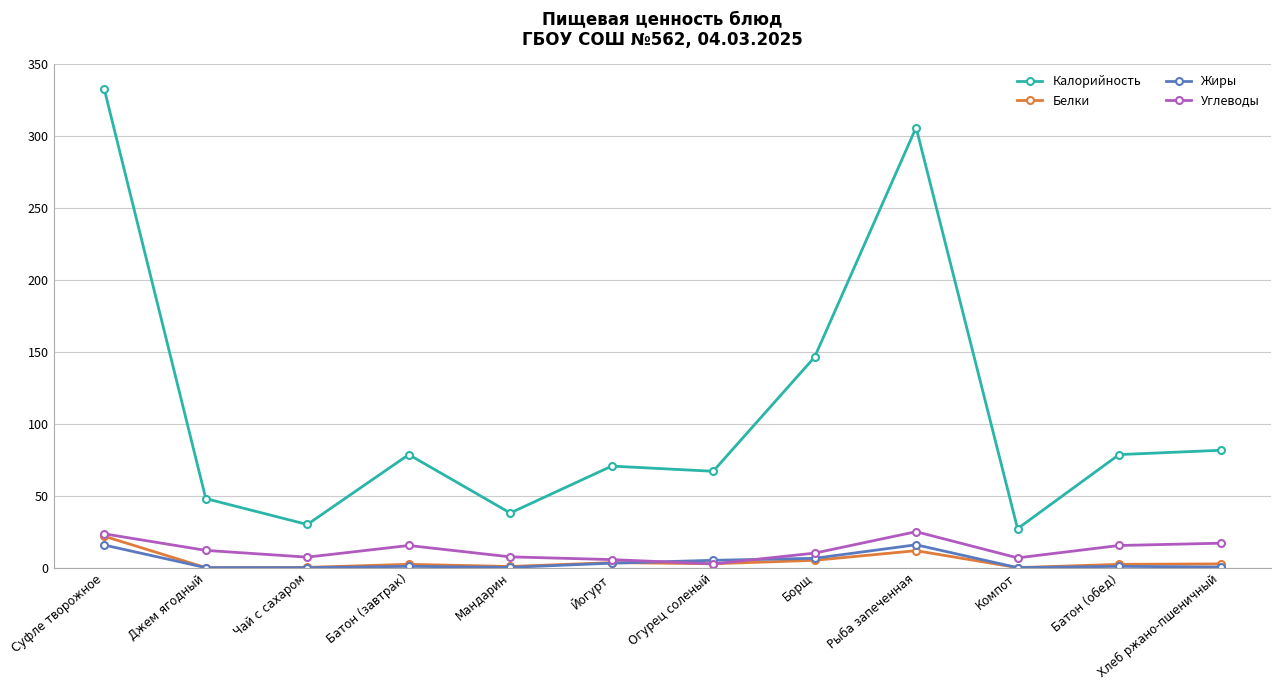

True or false: Углеводы and Калорийность intersect in this chart.

False